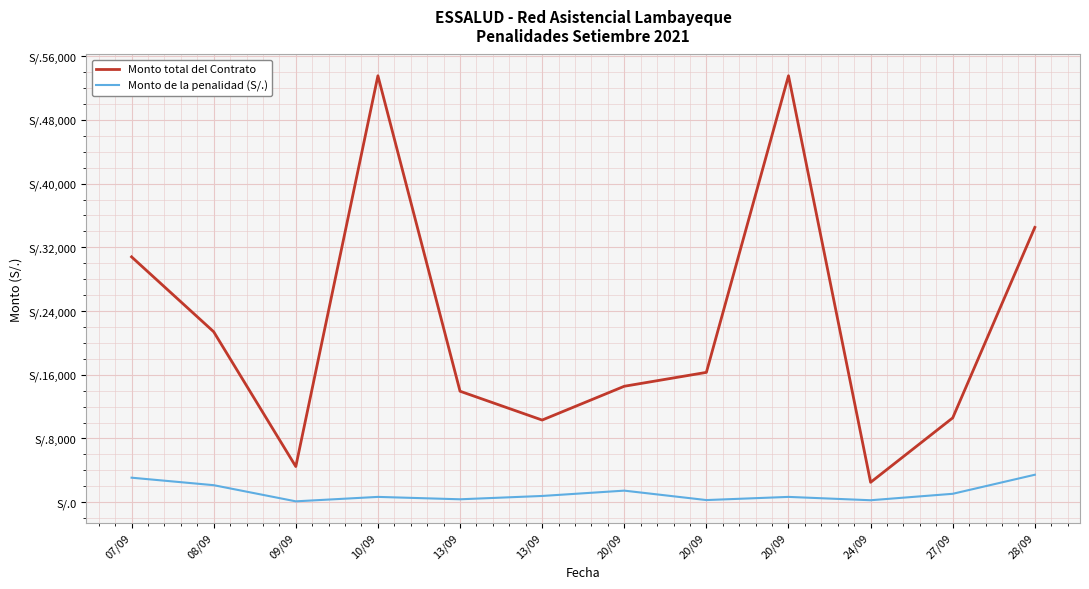

Reading left to right, list all the values displayed in this chart.

Monto total del Contrato: 30800.0	21400.0	4480.0	53533.3	13935.0	10315.0	14556.0	16300.0	53533.3	2500.0	10590.0	34500.0
Monto de la penalidad (S/.): 3080.0	2140.0	112.0	669.2	369.5	786.9	1455.6	271.7	669.2	250.0	1059.0	3450.0